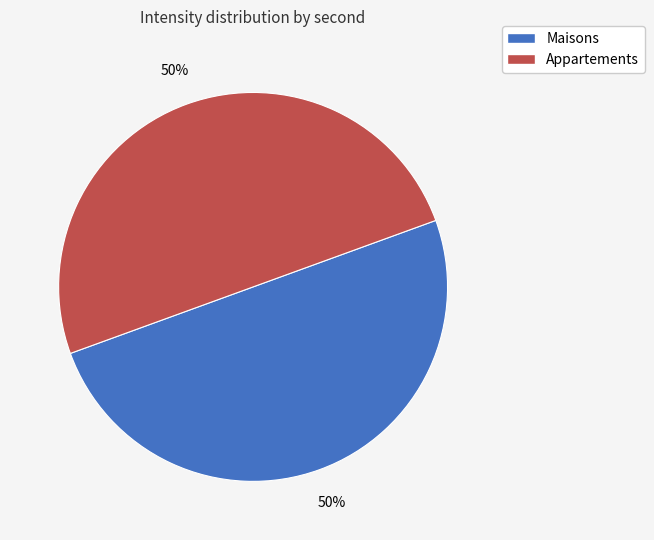

To the nearest percent, what is the average slice percentage?

50%